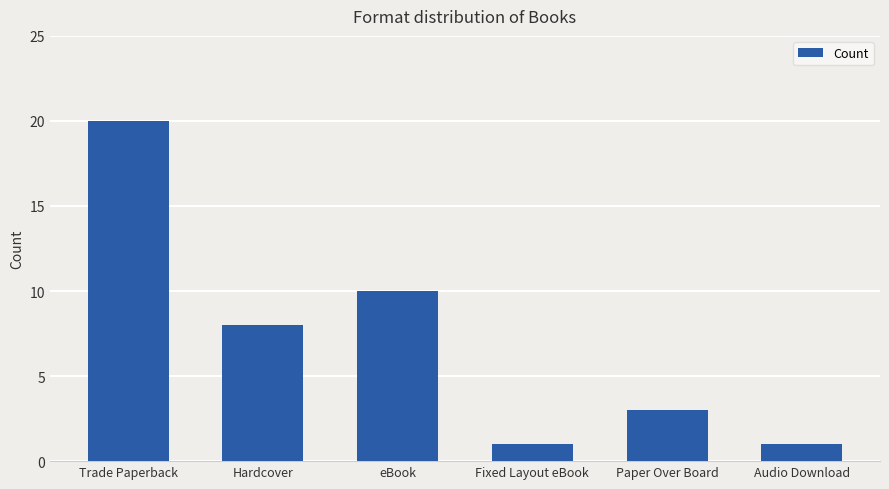

How many values are below 8?

3